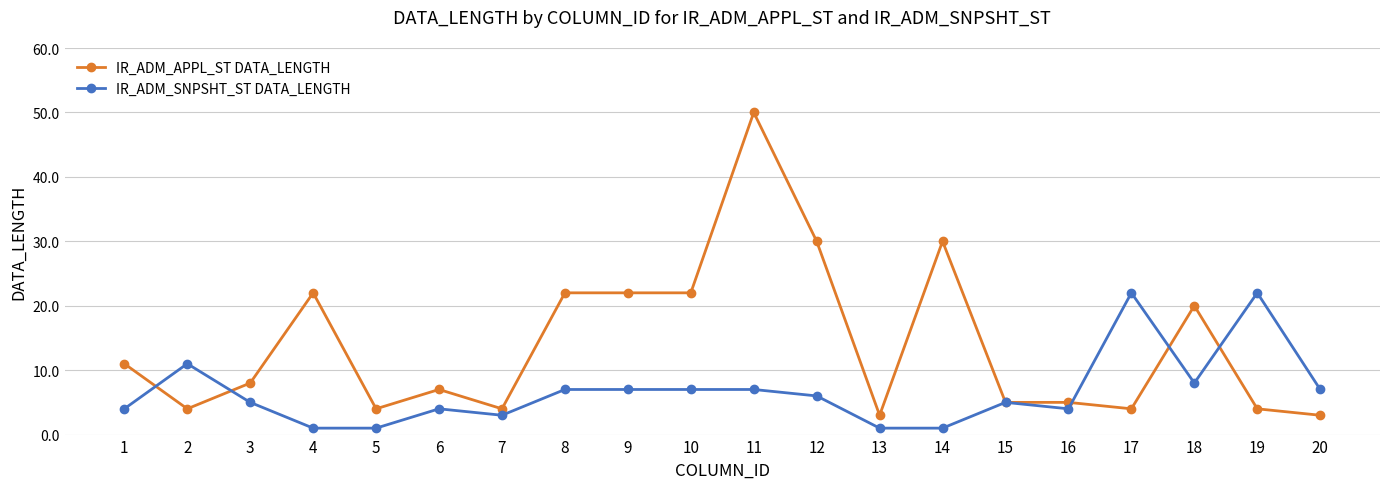

At which category does IR_ADM_SNPSHT_ST DATA_LENGTH reach its first local peak?

2